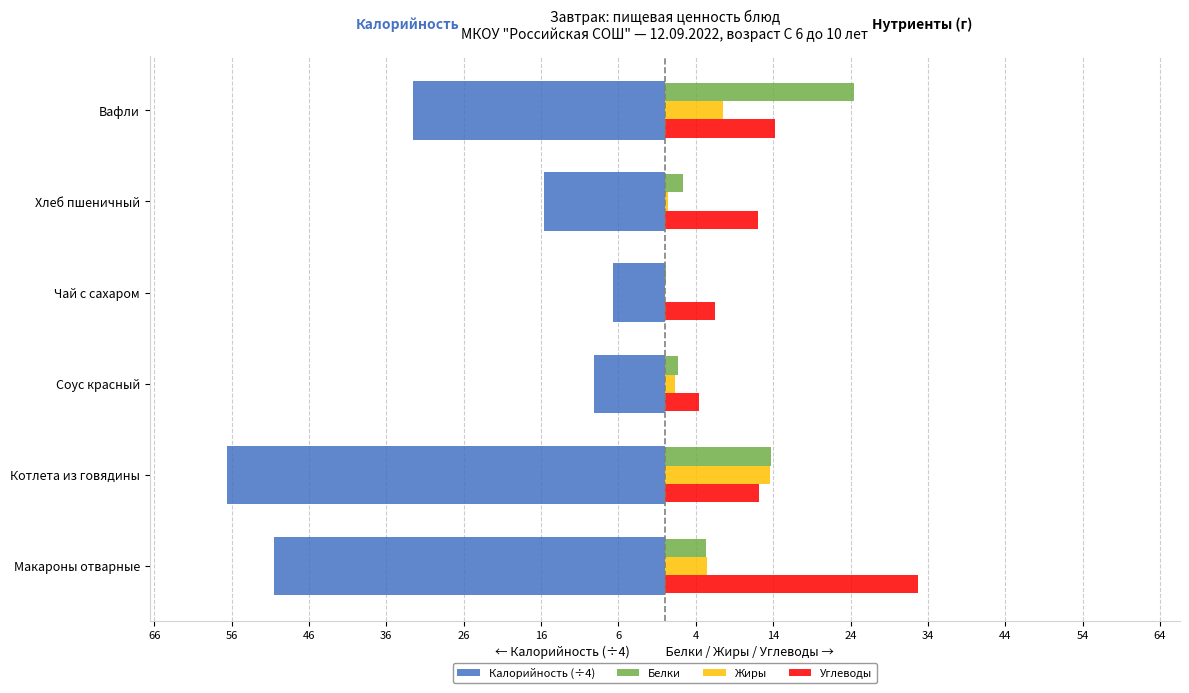

What is the lowest value of the Углеводы series?

4.5